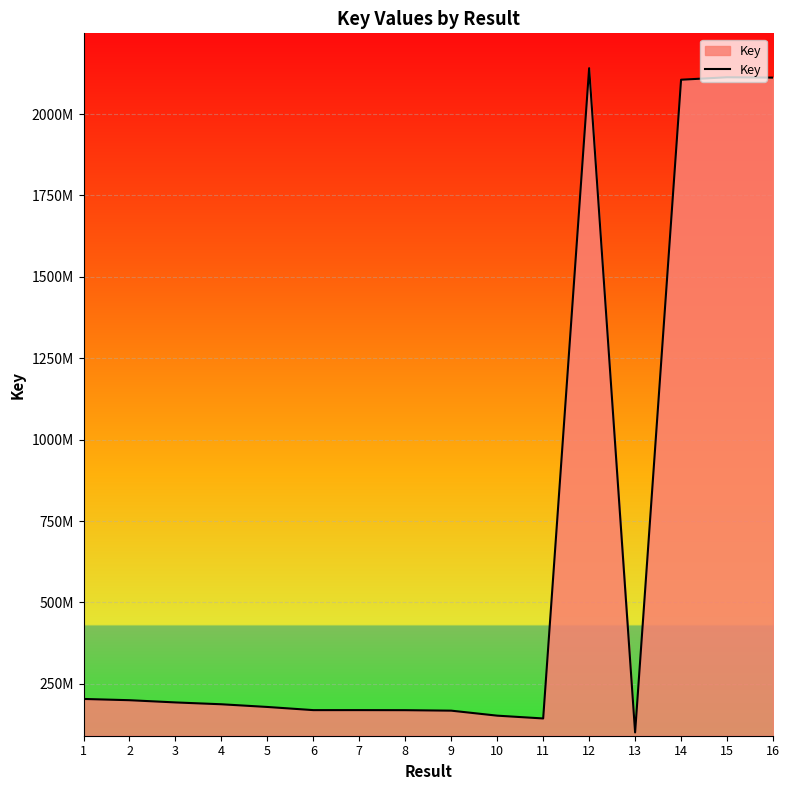

Rank the categories by value from lowest to highest.

13, 11, 10, 9, 8, 6, 7, 5, 4, 3, 2, 1, 14, 16, 15, 12